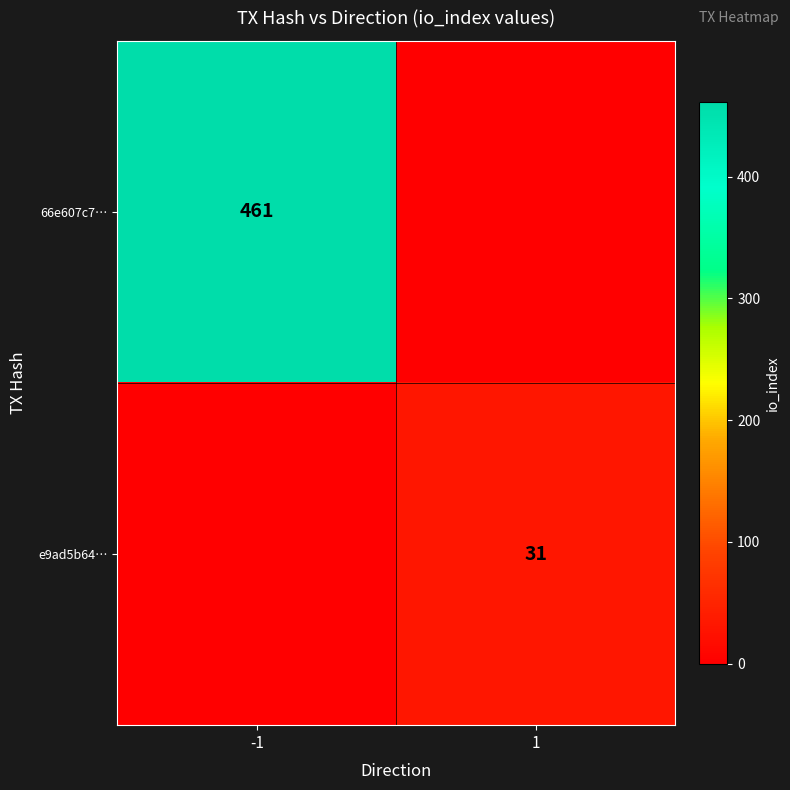

The value of e9ad5b64… at 1 is 12. True or false?

False